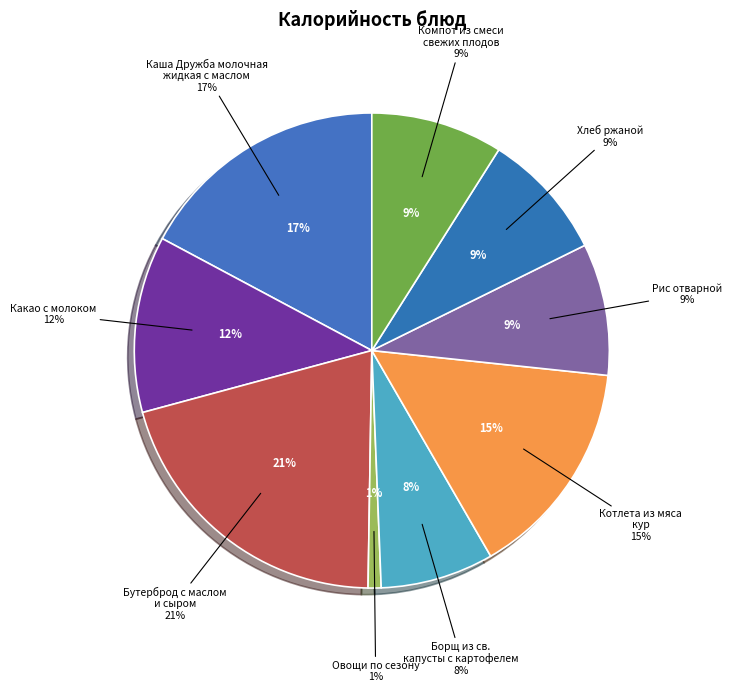

Which category has the biggest portion of the pie?

Бутерброд с маслом и сыром